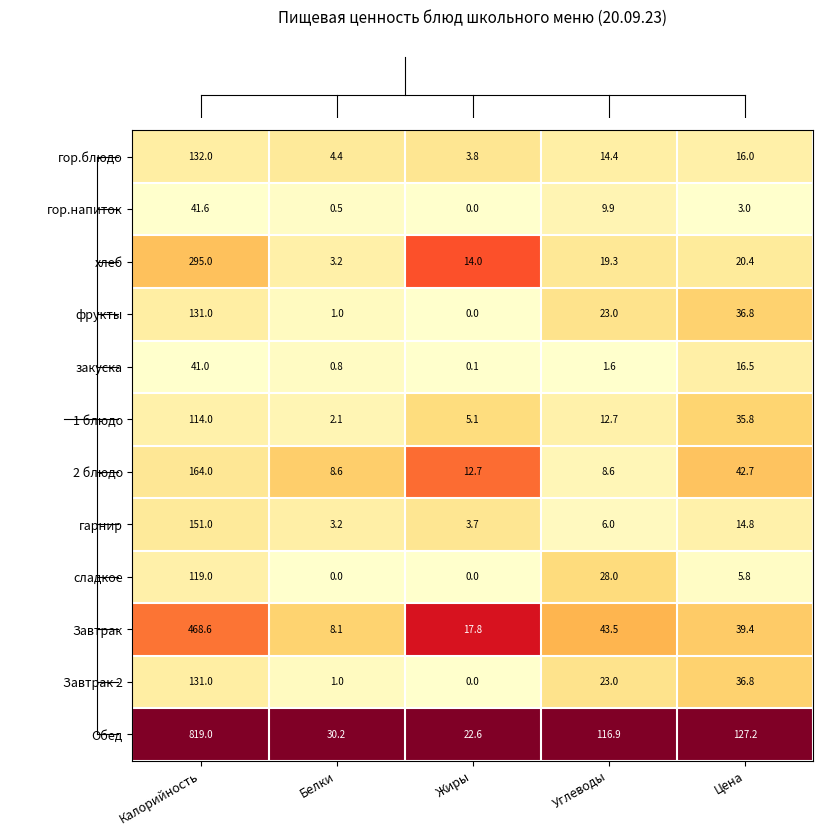

Between Калорийность and Белки, which series saw the biggest shift?

Обед